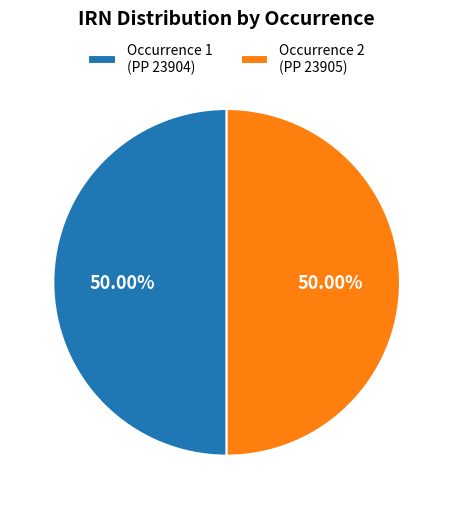

How many segments does this pie chart have?

2